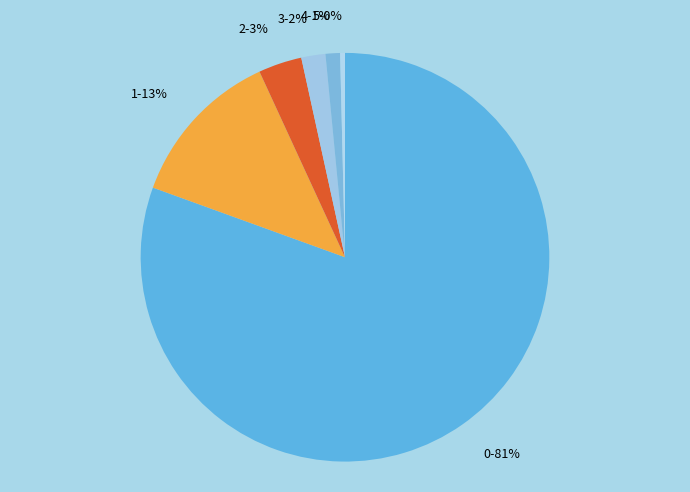

Rank the categories by value from highest to lowest.

0, 1, 2, 3, 4, 5